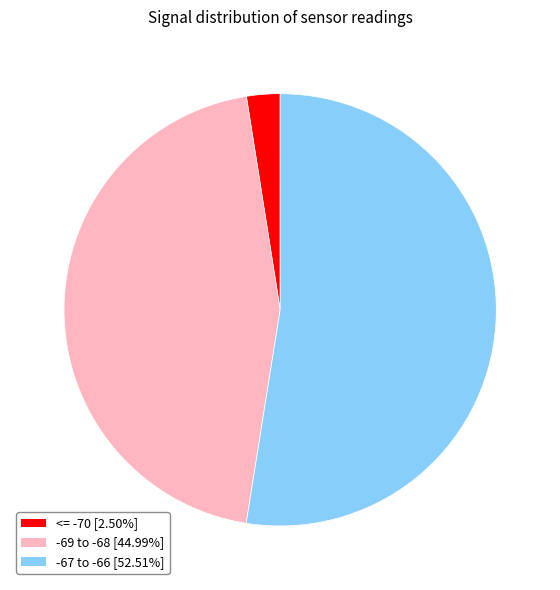

Is there a majority slice in this chart?

Yes